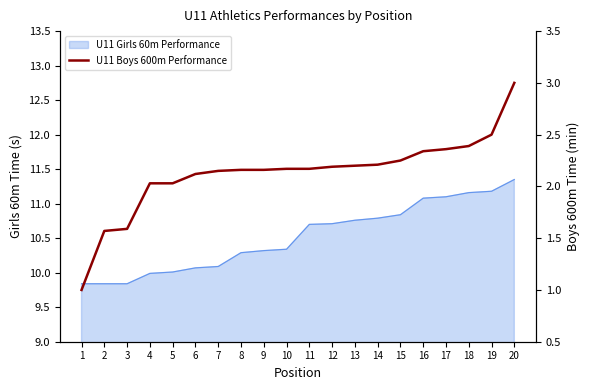

Between 10 and 20, which is larger?

20